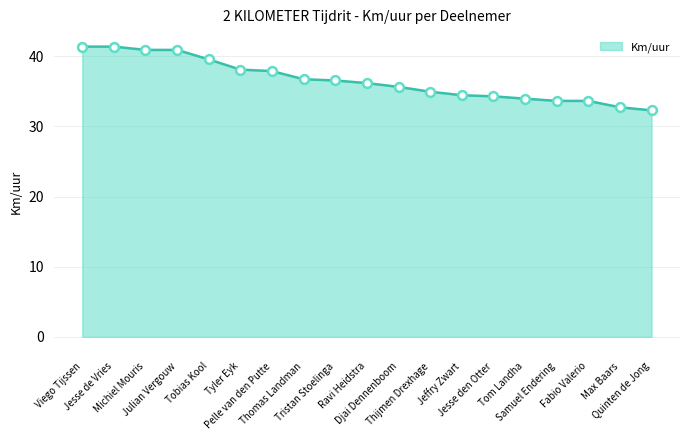

Between Jesse den Otter and Tobias Kool, which is larger?

Tobias Kool